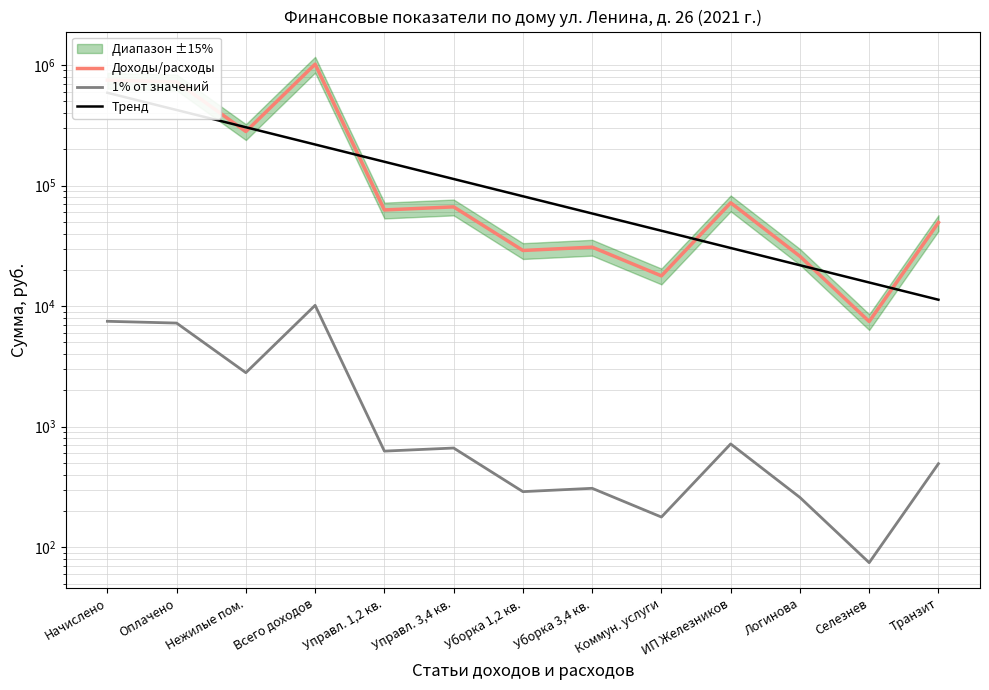

What is the smallest value displayed?

74.6